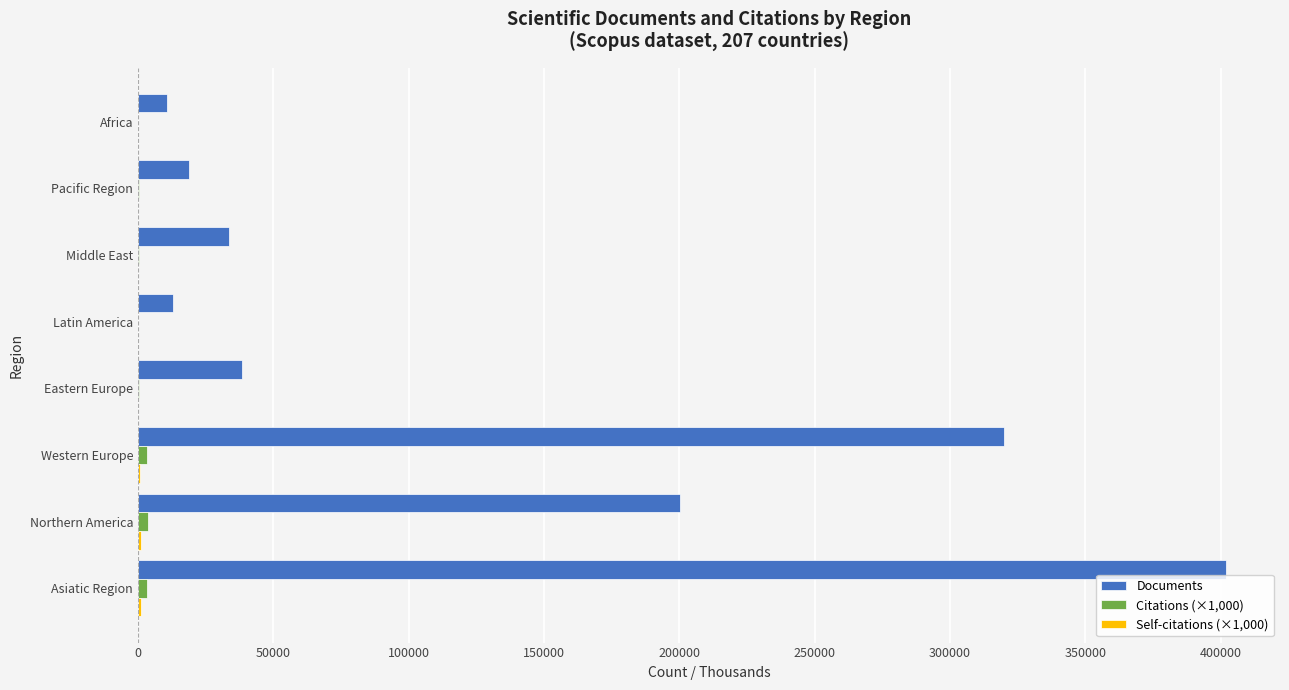

At which category is the sum across all series the highest?

Asiatic Region